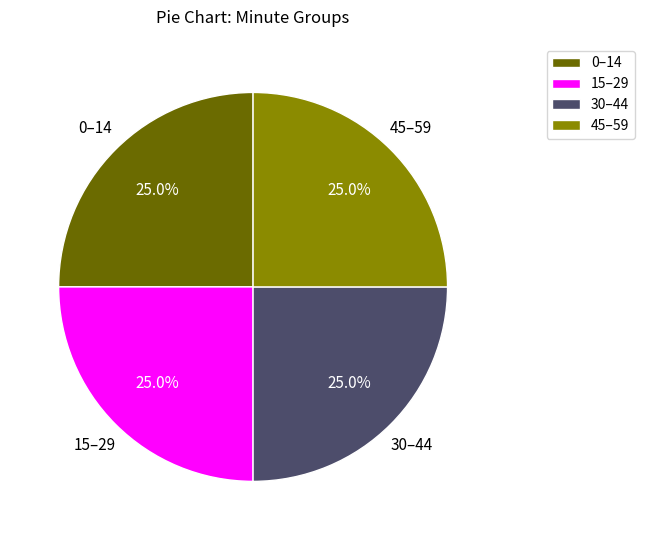

Combined, what portion of the pie is 30–44 and 15–29?

50.0%